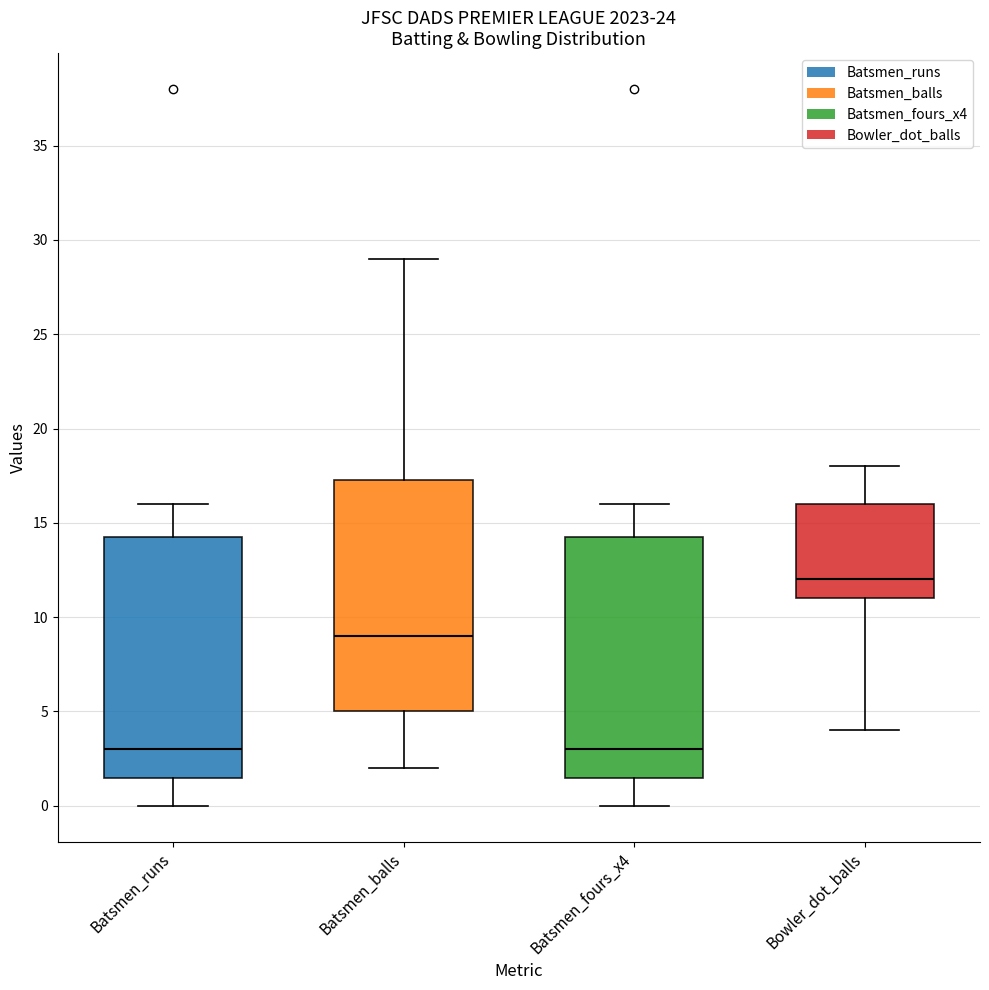

Reading left to right, read every box against the y-axis: the position of its median line, the range the box covers, and the ends of its whiskers. The values are not printed on the chart, so give them approximately, as read against the axis.

Batsmen_runs: median 3.0, box 1.5 to 14.5, whiskers 0.0 to 16.0
Batsmen_balls: median 9.0, box 5.0 to 17.5, whiskers 2.0 to 29.0
Batsmen_fours_x4: median 3.0, box 1.5 to 14.5, whiskers 0.0 to 16.0
Bowler_dot_balls: median 12.0, box 11.0 to 16.0, whiskers 4.0 to 18.0